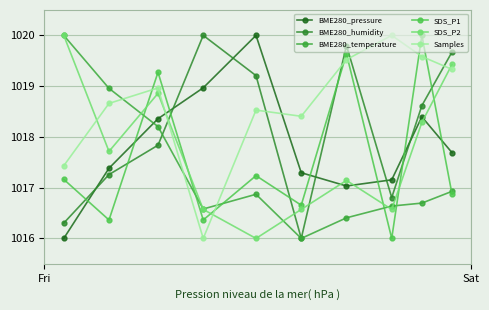

Reading right to left, what are all the values shown in this chart?

BME280_pressure: 1017.7	1018.4	1017.2	1017.0	1017.3	1020.0	1019.0	1018.4	1017.4	1016.0
BME280_humidity: 1019.7	1018.6	1016.8	1019.8	1016.0	1019.2	1020.0	1017.8	1017.3	1016.3
BME280_temperature: 1016.9	1016.7	1016.6	1016.4	1016.0	1016.9	1016.6	1018.2	1019.0	1020.0
SDS_P1: 1016.9	1020.0	1016.0	1019.6	1016.7	1017.2	1016.4	1019.3	1016.4	1017.2
SDS_P2: 1019.4	1018.3	1016.6	1017.1	1016.6	1016.0	1016.6	1018.9	1017.7	1020.0
Samples: 1019.3	1019.6	1020.0	1019.5	1018.4	1018.5	1016.0	1019.0	1018.7	1017.4